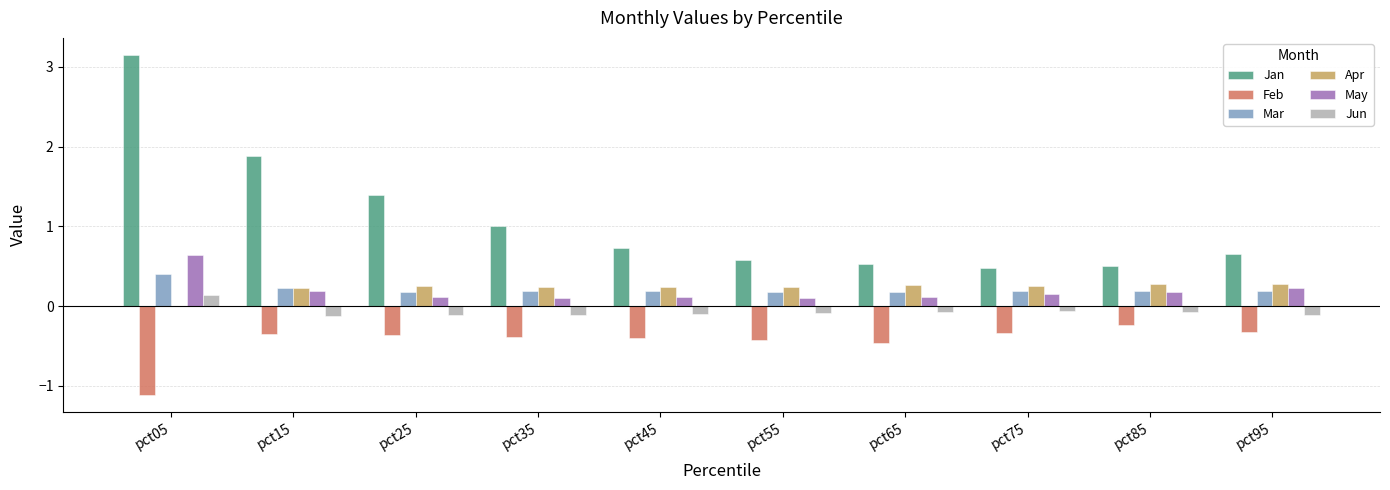

How many values in the Jun series exceed 0?

1